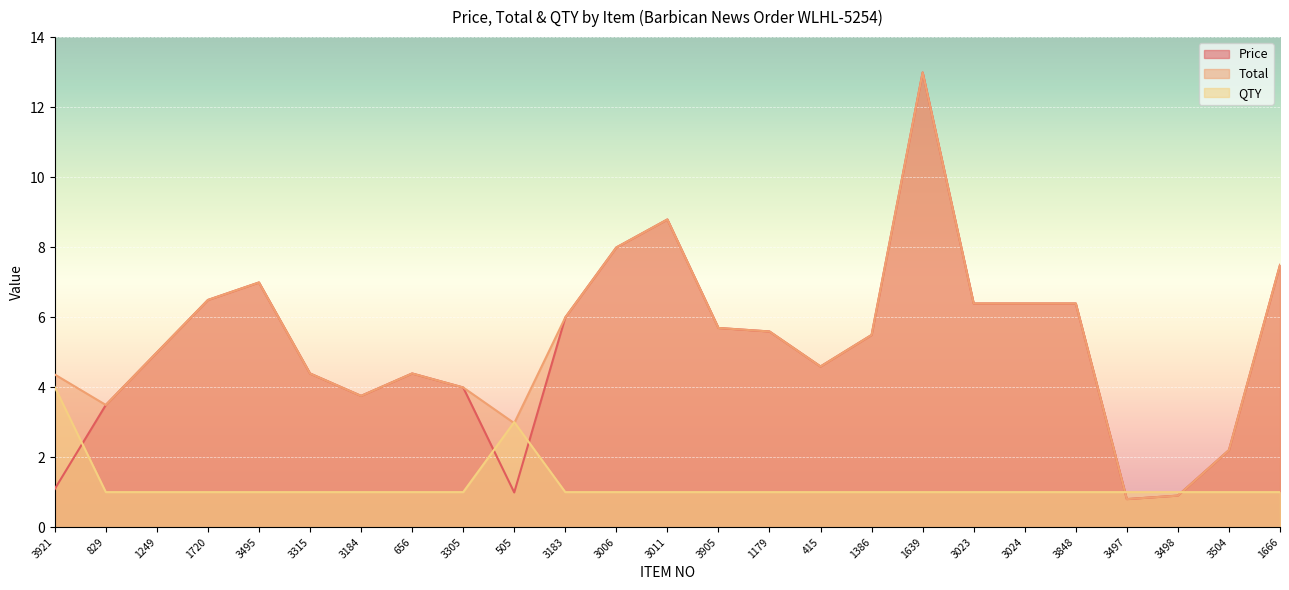

Reading left to right, extract all data points from this chart.

Price: 3921=1.1	829=3.5	1249=5.0	1720=6.5	3495=7.0	3315=4.4	3184=3.8	656=4.4	3305=4.0	505=1.0	3183=6.0	3006=8.0	3011=8.8	3905=5.7	1179=5.6	415=4.6	1386=5.5	1639=13.0	3023=6.4	3024=6.4	3848=6.4	3497=0.8	3498=0.9	3504=2.2	1666=7.5
Total: 3921=4.4	829=3.5	1249=5.0	1720=6.5	3495=7.0	3315=4.4	3184=3.8	656=4.4	3305=4.0	505=3.0	3183=6.0	3006=8.0	3011=8.8	3905=5.7	1179=5.6	415=4.6	1386=5.5	1639=13.0	3023=6.4	3024=6.4	3848=6.4	3497=0.8	3498=0.9	3504=2.2	1666=7.5
QTY: 3921=4.0	829=1.0	1249=1.0	1720=1.0	3495=1.0	3315=1.0	3184=1.0	656=1.0	3305=1.0	505=3.0	3183=1.0	3006=1.0	3011=1.0	3905=1.0	1179=1.0	415=1.0	1386=1.0	1639=1.0	3023=1.0	3024=1.0	3848=1.0	3497=1.0	3498=1.0	3504=1.0	1666=1.0